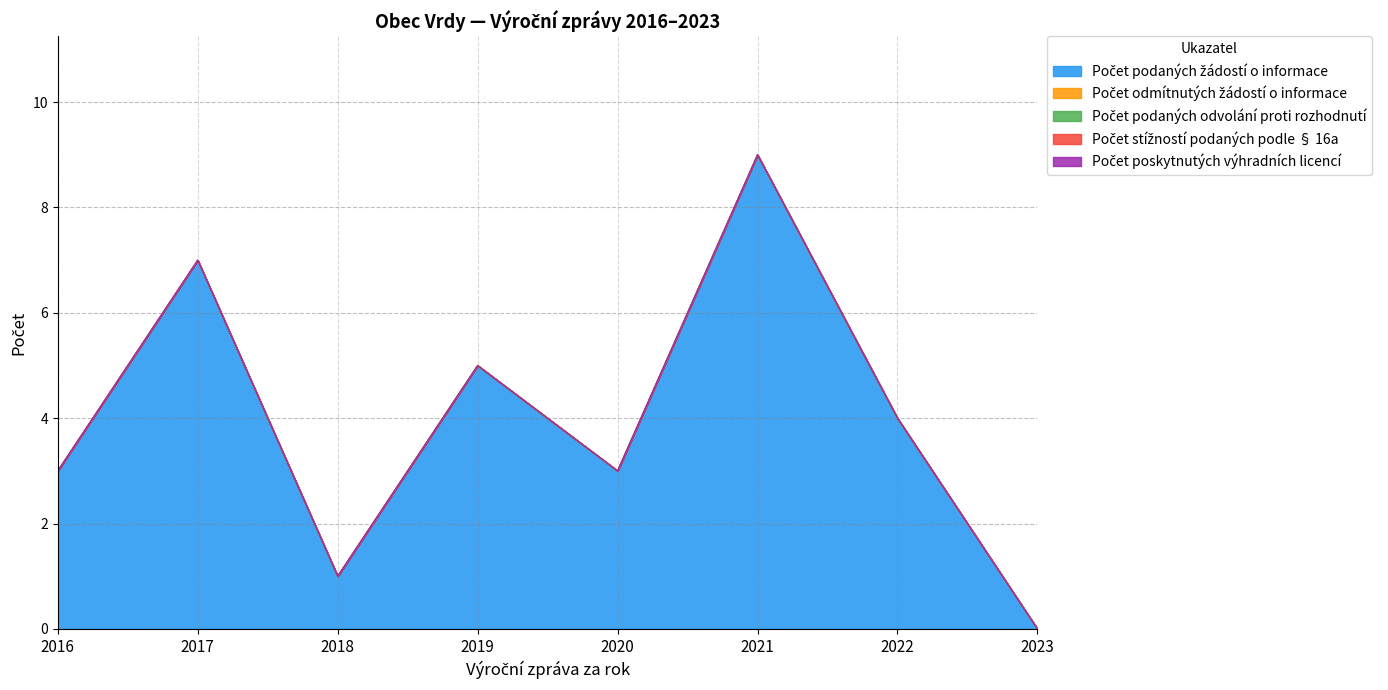

What is the sum of all Počet podaných žádostí o informace values?

32